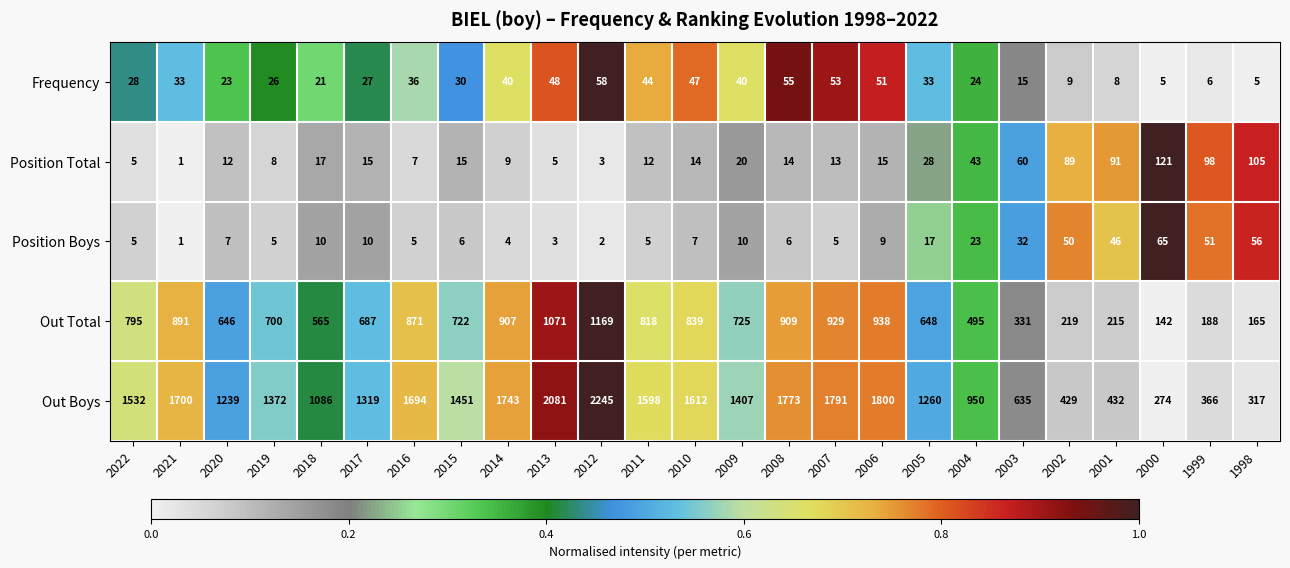

True or false: Frequency has a value of 58 at 2012.

True